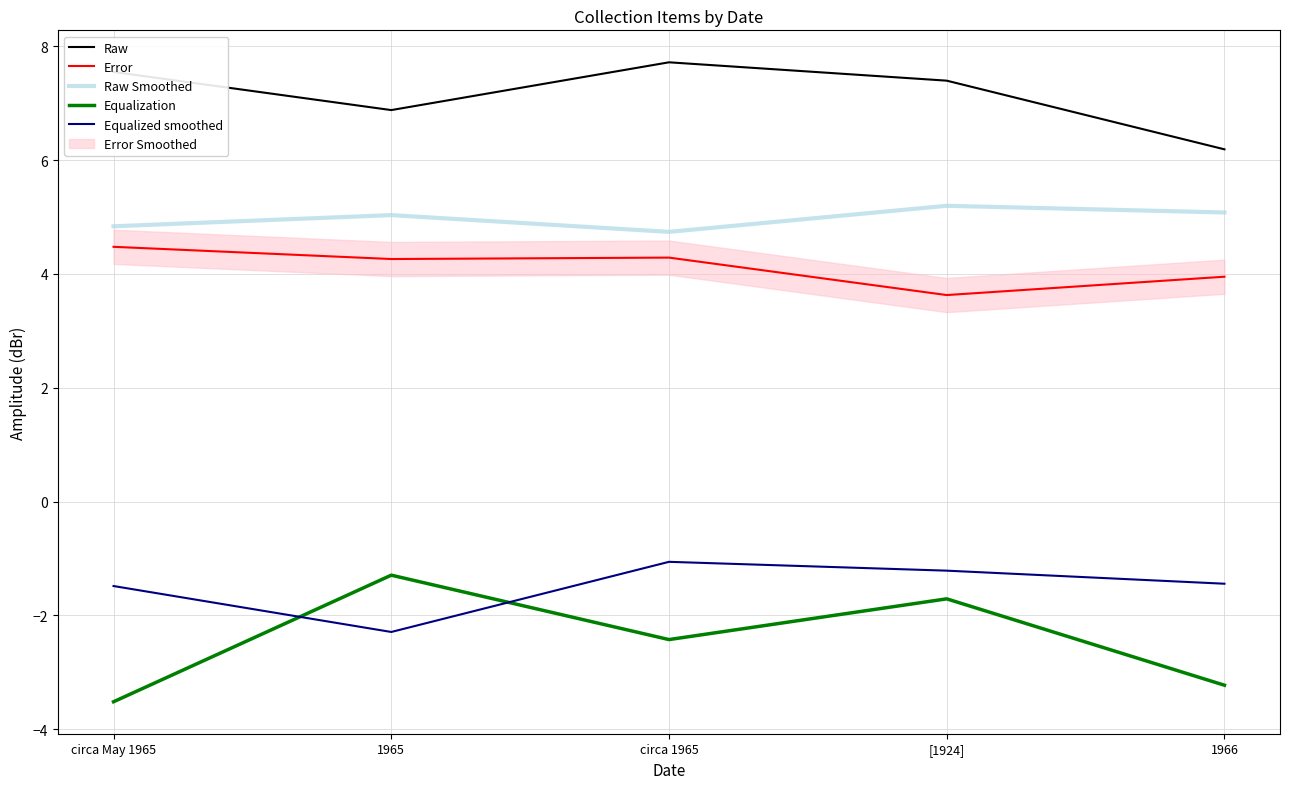

What is the difference between the second highest and second lowest values in the Raw Smoothed series?

0.2